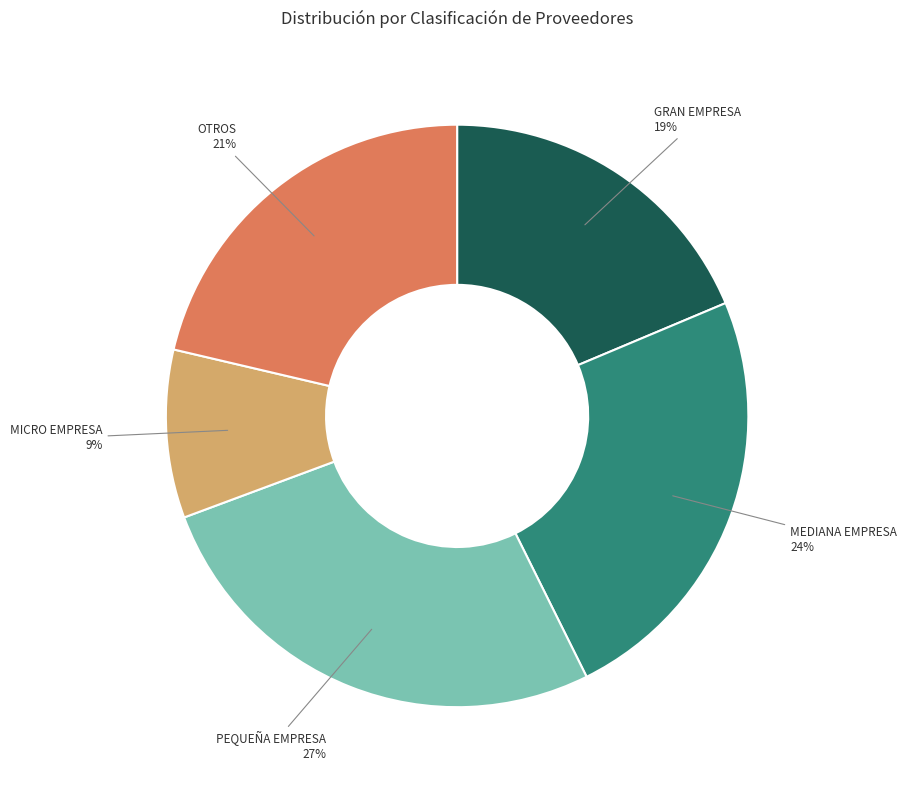

Is there any slice that represents more than half of the pie?

No